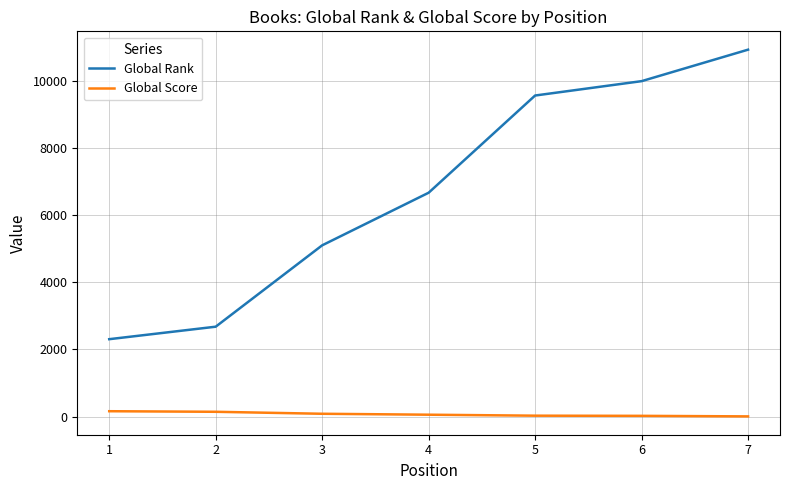

Which series has the largest total across all categories?

Global Rank